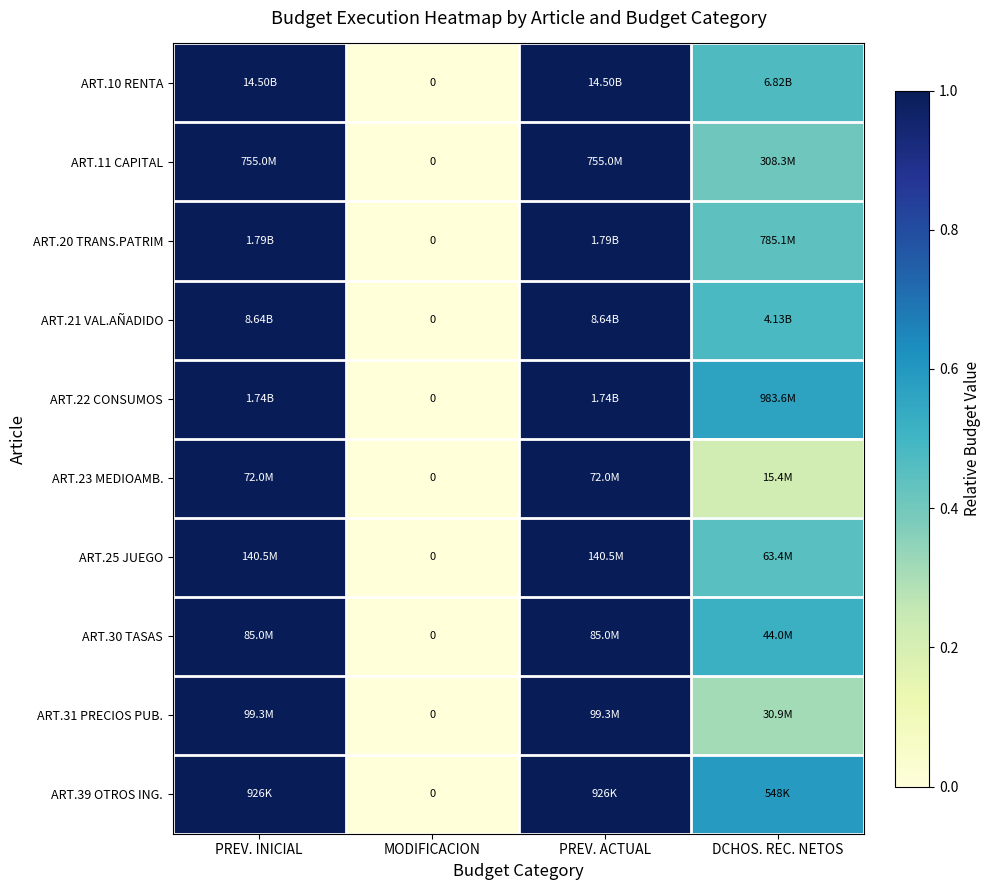

The value of ART.39 OTROS ING. at MODIFICACION is 0.5. True or false?

False